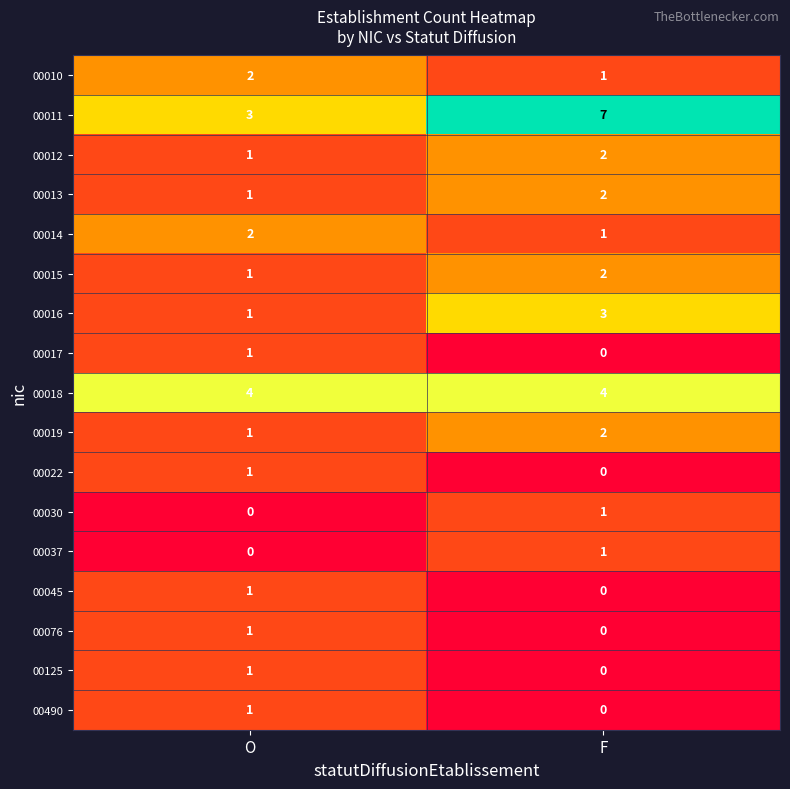

What is the maximum value shown in the chart?

7